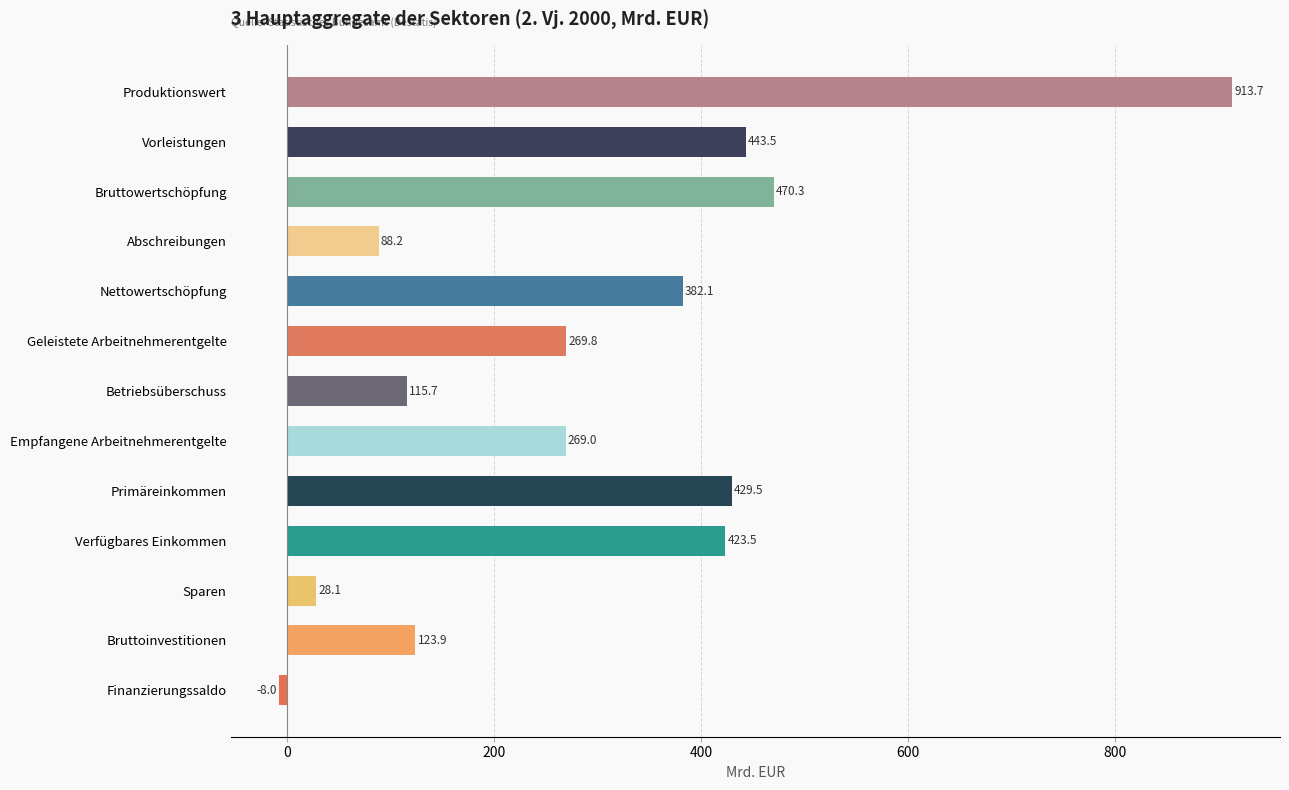

What is the change in value from Abschreibungen to Sparen?

-60.1